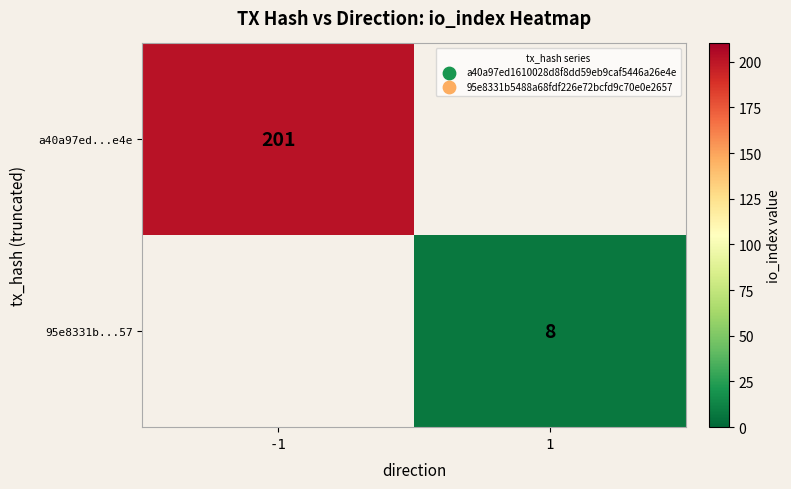

Is it true that 95e8331b...57 equals 8 at 1?

True